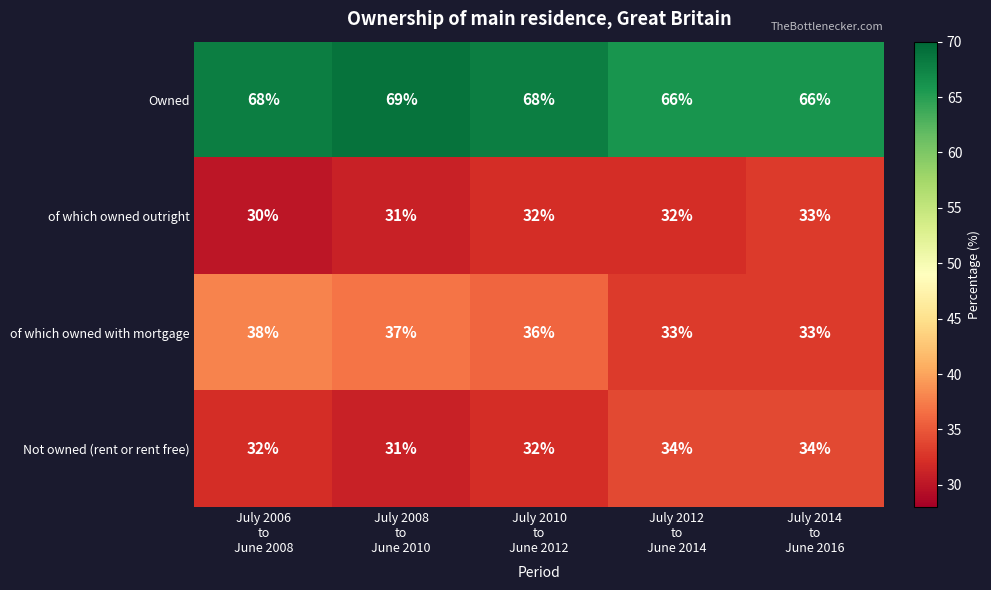

What is the spread (max minus min) of values at July 2014
to
June 2016?

33